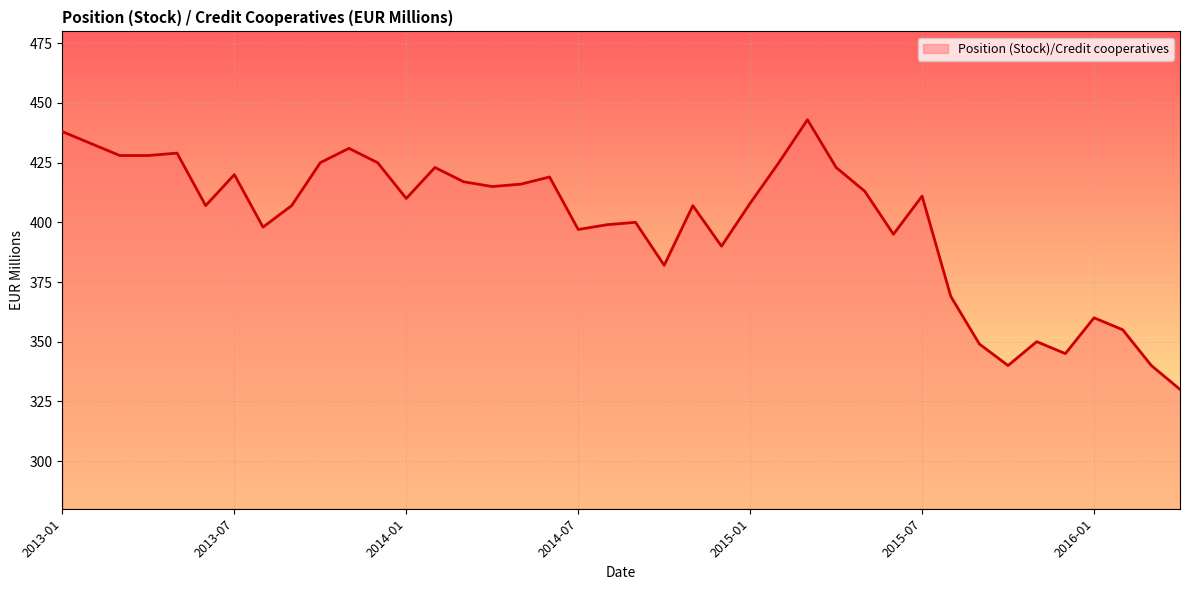

Reading left to right, extract all data points from this chart.

438	433	428	428	429	407	420	398	407	425	431	425	410	423	417	415	416	419	397	399	400	382	407	390	408	425	443	423	413	395	411	369	349	340	350	345	360	355	340	330